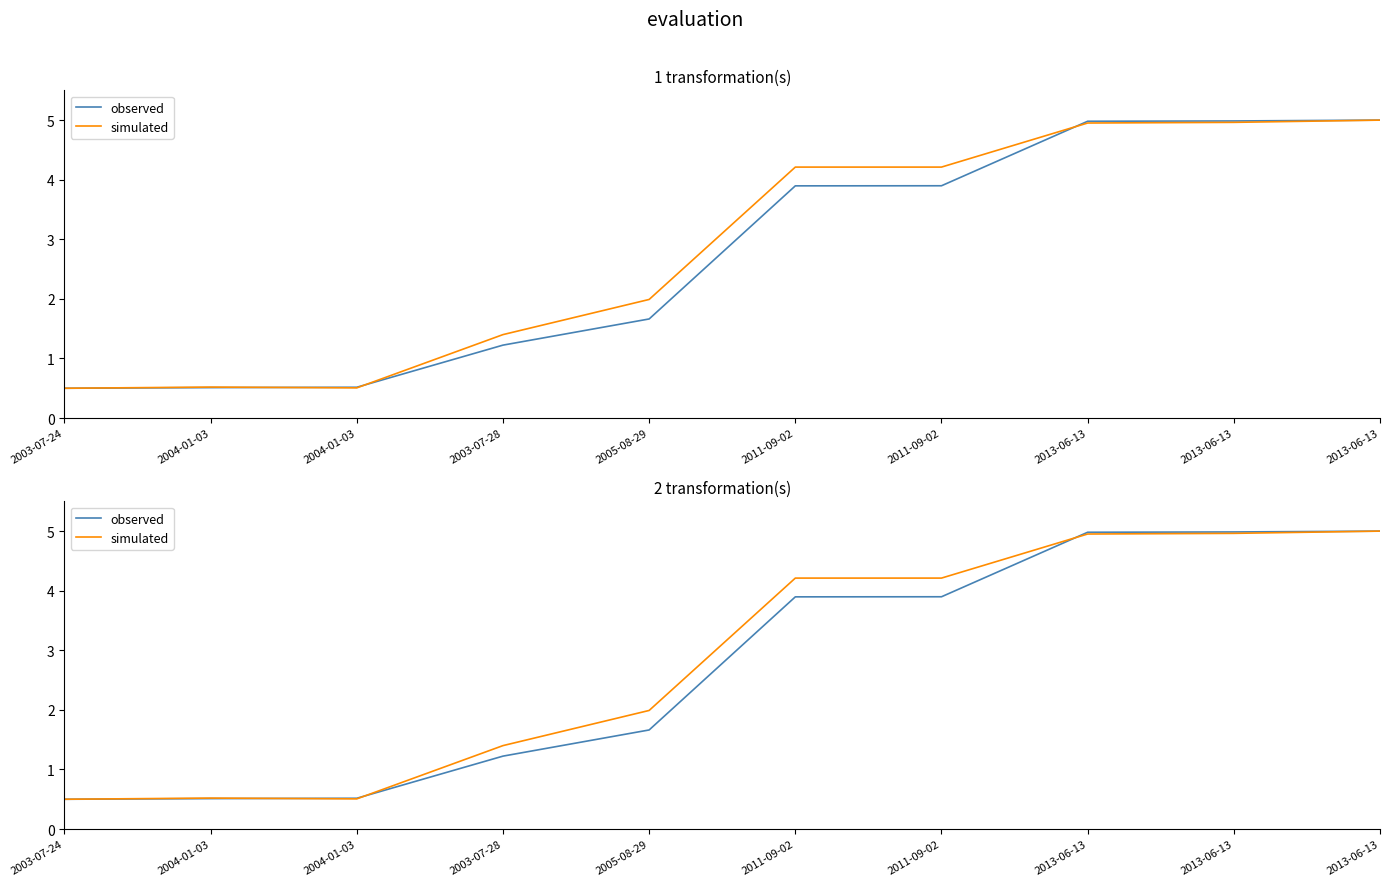

True or false: observed has more than 1 interior local peaks.

False